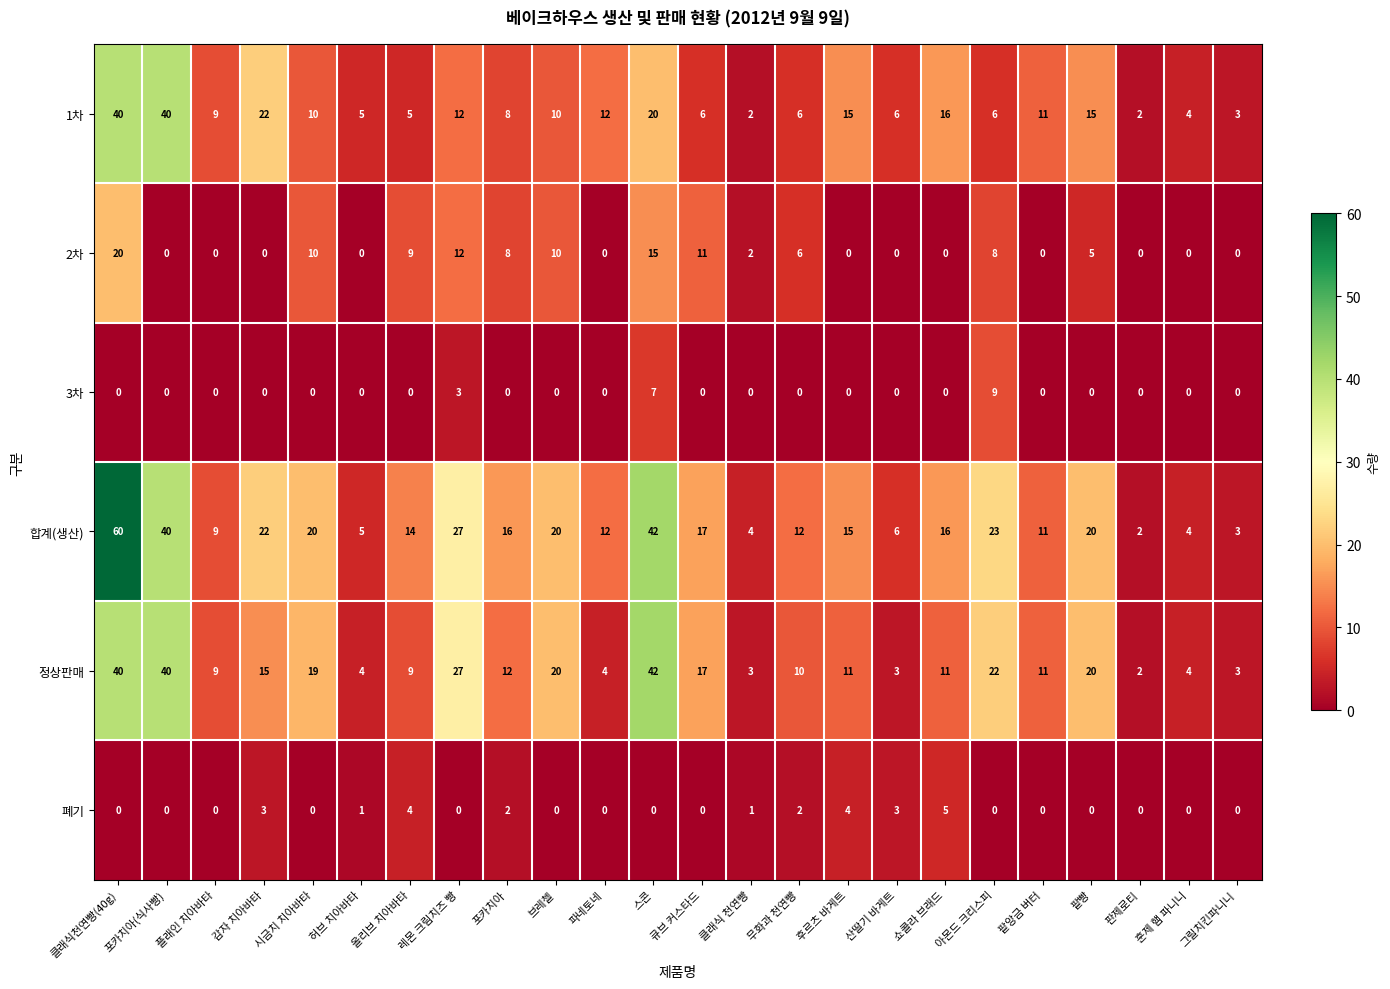

The 정상판매 series shows 19 at 포카치아(식사빵). True or false?

False